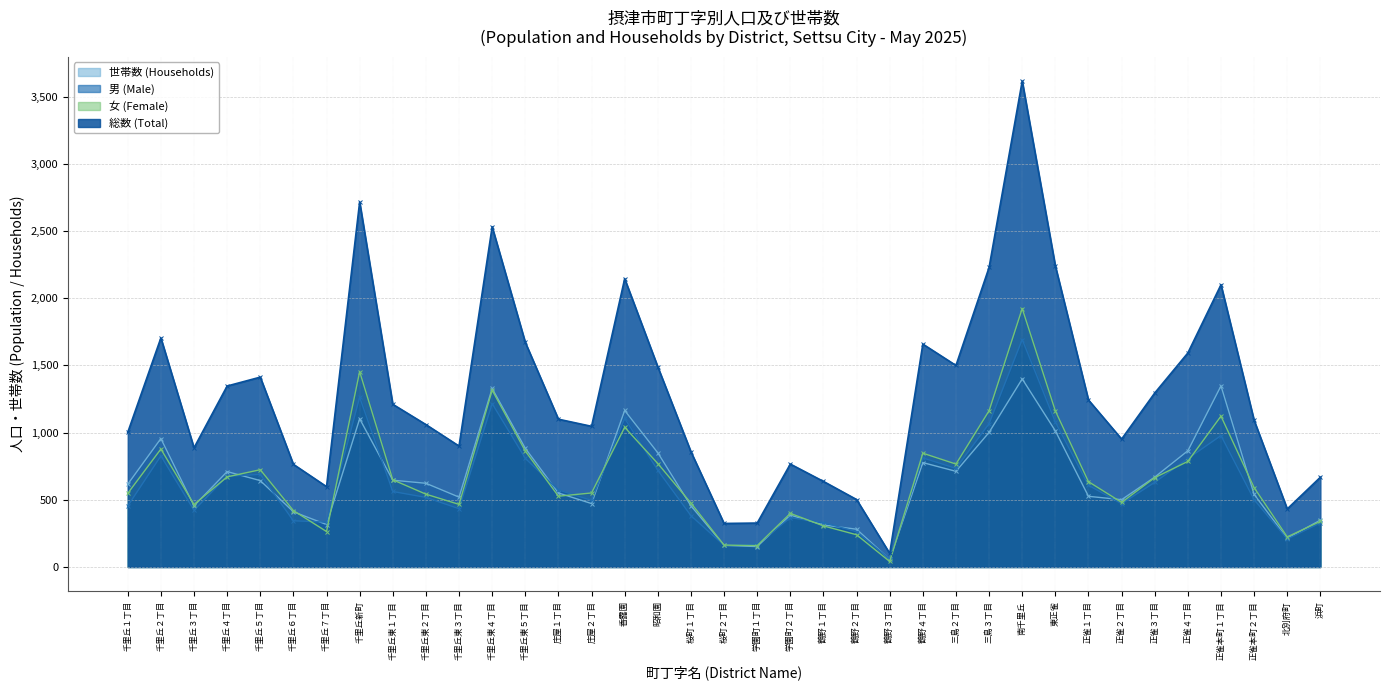

Reading left to right, what are all the values shown in this chart?

世帯数 (Households): 千里丘１丁目=616	千里丘２丁目=956	千里丘３丁目=455	千里丘４丁目=710	千里丘５丁目=643	千里丘６丁目=411	千里丘７丁目=316	千里丘新町=1103	千里丘東１丁目=646	千里丘東２丁目=623	千里丘東３丁目=520	千里丘東４丁目=1329	千里丘東５丁目=884	庄屋１丁目=551	庄屋２丁目=472	香露園=1165	昭和園=850	桜町１丁目=455	桜町２丁目=161	学園町１丁目=152	学園町２丁目=386	鶴野１丁目=313	鶴野２丁目=281	鶴野３丁目=57	鶴野４丁目=777	三島２丁目=712	三島３丁目=1002	南千里丘=1400	東正雀=1013	正雀１丁目=526	正雀２丁目=501	正雀３丁目=669	正雀４丁目=865	正雀本町１丁目=1348	正雀本町２丁目=540	北別府町=213	浜町=349
男 (Male): 千里丘１丁目=454	千里丘２丁目=827	千里丘３丁目=422	千里丘４丁目=676	千里丘５丁目=689	千里丘６丁目=344	千里丘７丁目=334	千里丘新町=1263	千里丘東１丁目=562	千里丘東２丁目=518	千里丘東３丁目=434	千里丘東４丁目=1216	千里丘東５丁目=809	庄屋１丁目=573	庄屋２丁目=496	香露園=1106	昭和園=720	桜町１丁目=382	桜町２丁目=161	学園町１丁目=168	学園町２丁目=367	鶴野１丁目=331	鶴野２丁目=262	鶴野３丁目=60	鶴野４丁目=812	三島２丁目=734	三島３丁目=1067	南千里丘=1693	東正雀=1079	正雀１丁目=608	正雀２丁目=471	正雀３丁目=630	正雀４丁目=807	正雀本町１丁目=978	正雀本町２丁目=501	北別府町=208	浜町=328
女 (Female): 千里丘１丁目=548	千里丘２丁目=878	千里丘３丁目=465	千里丘４丁目=671	千里丘５丁目=724	千里丘６丁目=420	千里丘７丁目=264	千里丘新町=1454	千里丘東１丁目=649	千里丘東２丁目=542	千里丘東３丁目=466	千里丘東４丁目=1316	千里丘東５丁目=863	庄屋１丁目=527	庄屋２丁目=551	香露園=1040	昭和園=770	桜町１丁目=476	桜町２丁目=163	学園町１丁目=159	学園町２丁目=399	鶴野１丁目=306	鶴野２丁目=240	鶴野３丁目=41	鶴野４丁目=847	三島２丁目=766	三島３丁目=1163	南千里丘=1924	東正雀=1162	正雀１丁目=635	正雀２丁目=481	正雀３丁目=665	正雀４丁目=786	正雀本町１丁目=1123	正雀本町２丁目=591	北別府町=224	浜町=340
総数 (Total): 千里丘１丁目=1002	千里丘２丁目=1705	千里丘３丁目=887	千里丘４丁目=1347	千里丘５丁目=1413	千里丘６丁目=764	千里丘７丁目=598	千里丘新町=2717	千里丘東１丁目=1211	千里丘東２丁目=1060	千里丘東３丁目=900	千里丘東４丁目=2532	千里丘東５丁目=1672	庄屋１丁目=1100	庄屋２丁目=1047	香露園=2146	昭和園=1490	桜町１丁目=858	桜町２丁目=324	学園町１丁目=327	学園町２丁目=766	鶴野１丁目=637	鶴野２丁目=502	鶴野３丁目=101	鶴野４丁目=1659	三島２丁目=1500	三島３丁目=2230	南千里丘=3617	東正雀=2241	正雀１丁目=1243	正雀２丁目=952	正雀３丁目=1295	正雀４丁目=1593	正雀本町１丁目=2101	正雀本町２丁目=1092	北別府町=432	浜町=668